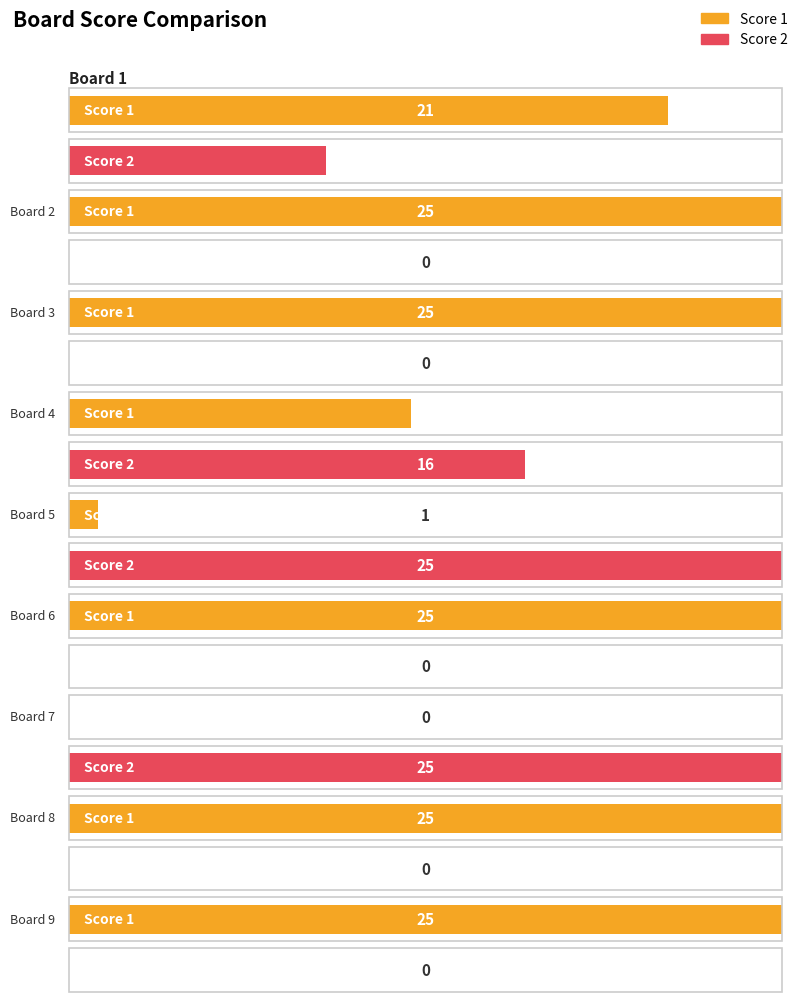

Which category has the highest value across all series?

Board 2